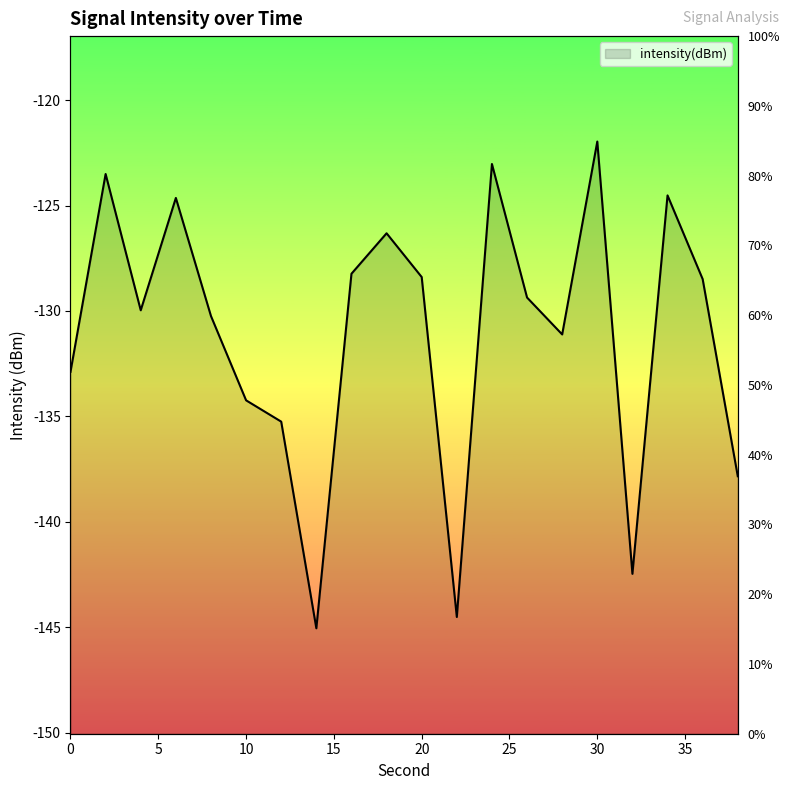

What is the maximum value shown in the chart?

-122.0